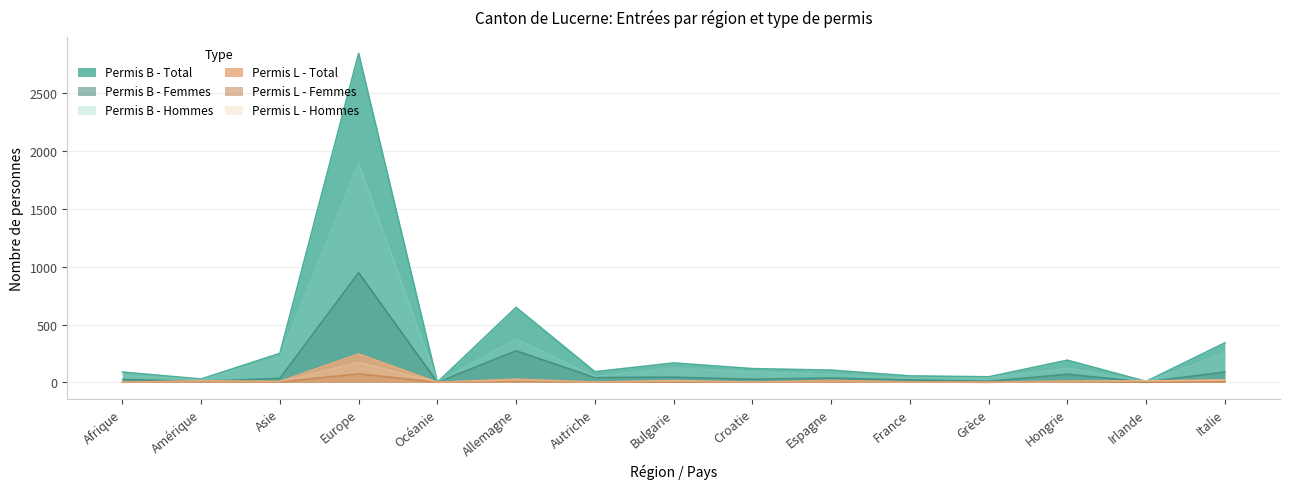

What is the difference between the maximum and minimum values in the Permis B - Hommes series?

1898